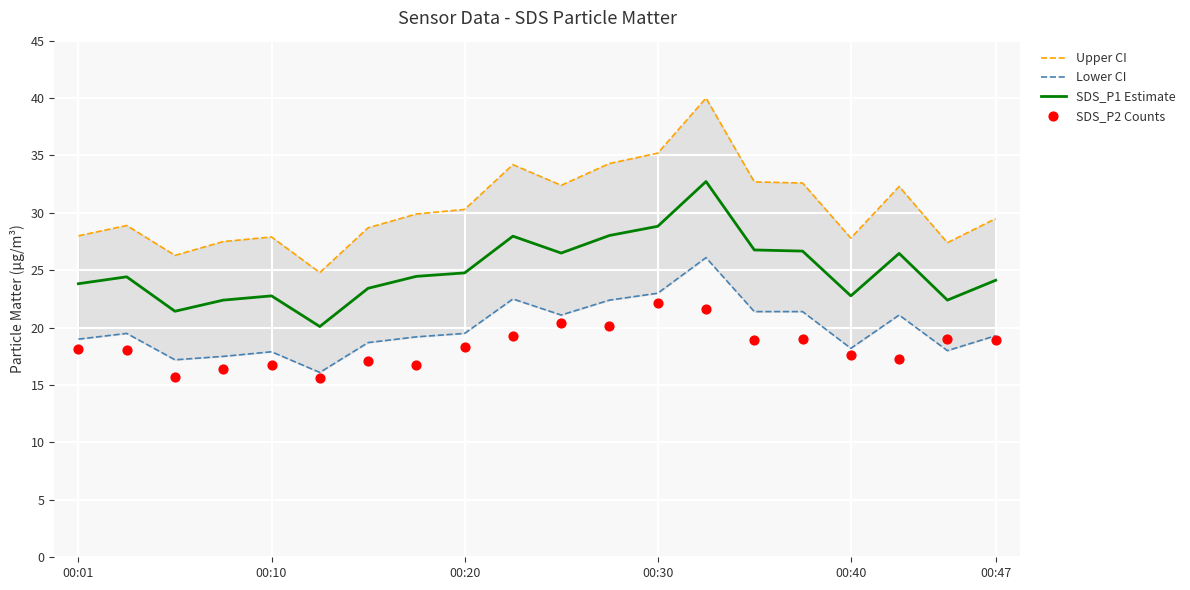

What is the total value across all series at 11?

104.9